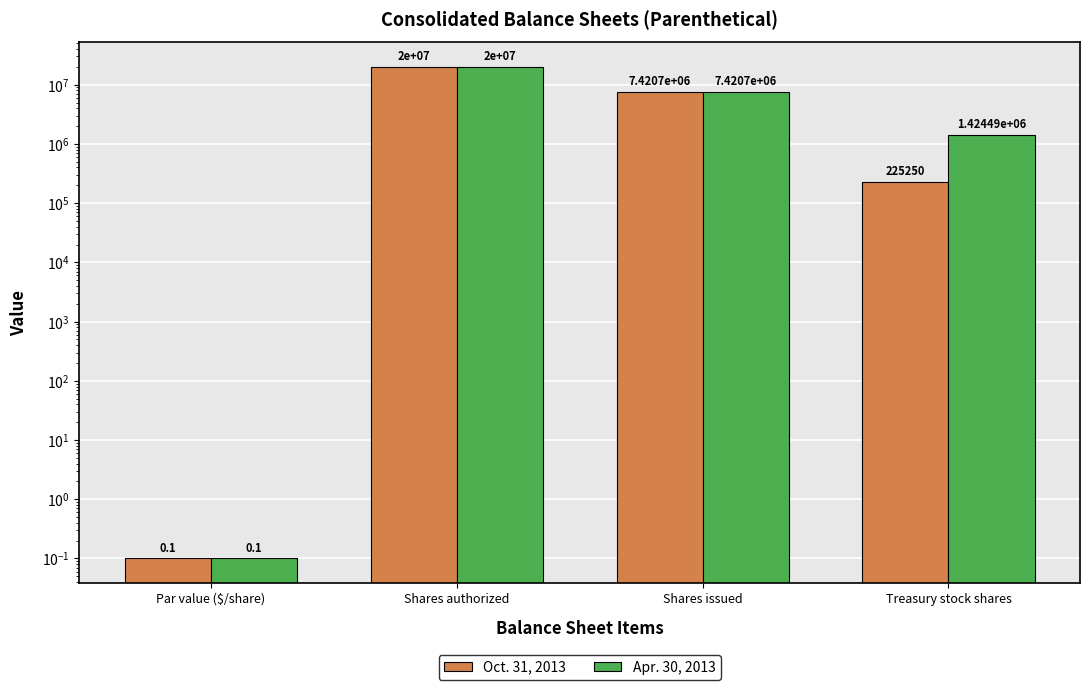

Rank the series at Par value ($/share) from highest to lowest value.

Oct. 31, 2013, Apr. 30, 2013